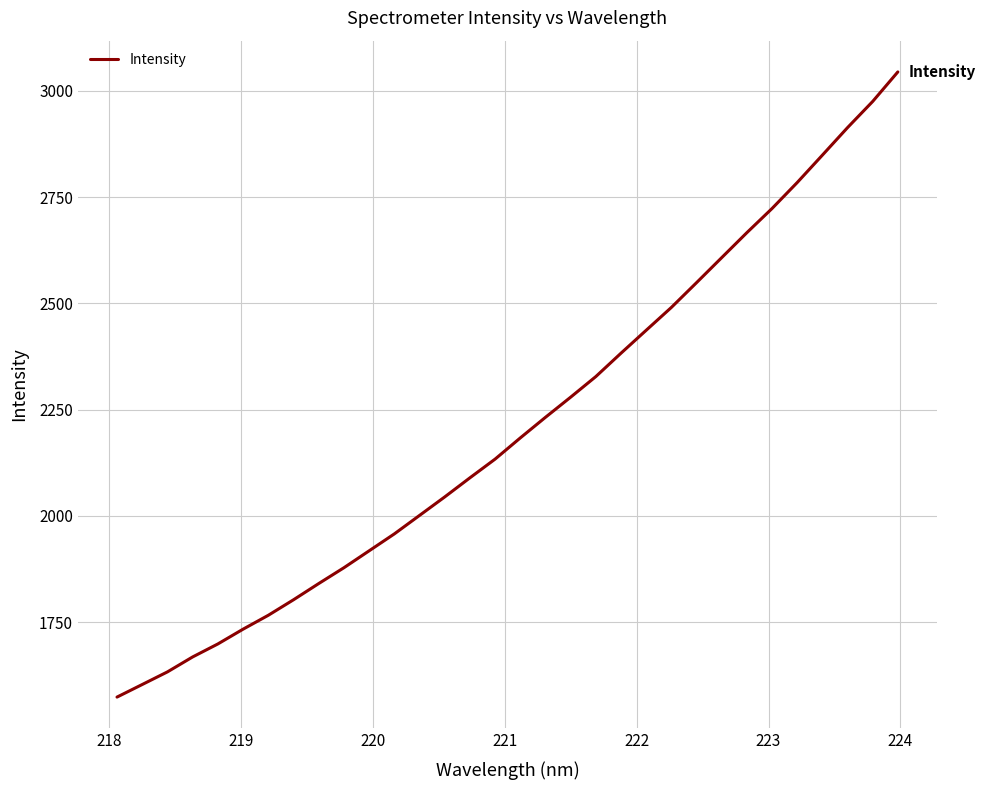

How many distinct data groups are displayed?

1